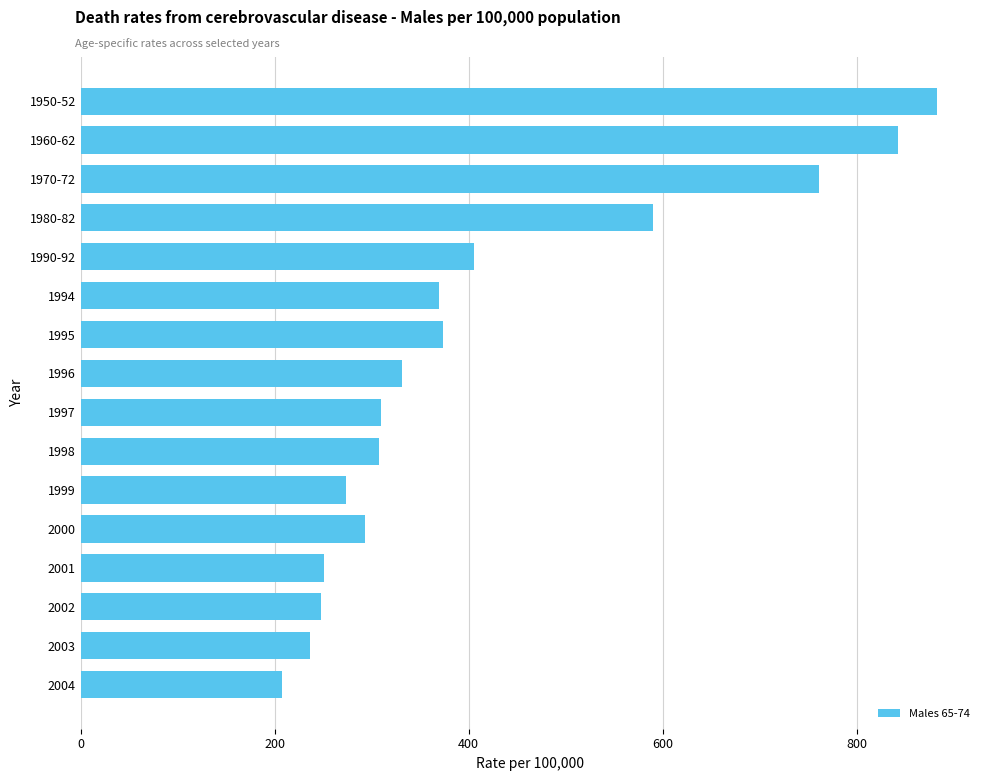

The chart shows a value of 374 at 1995. True or false?

True